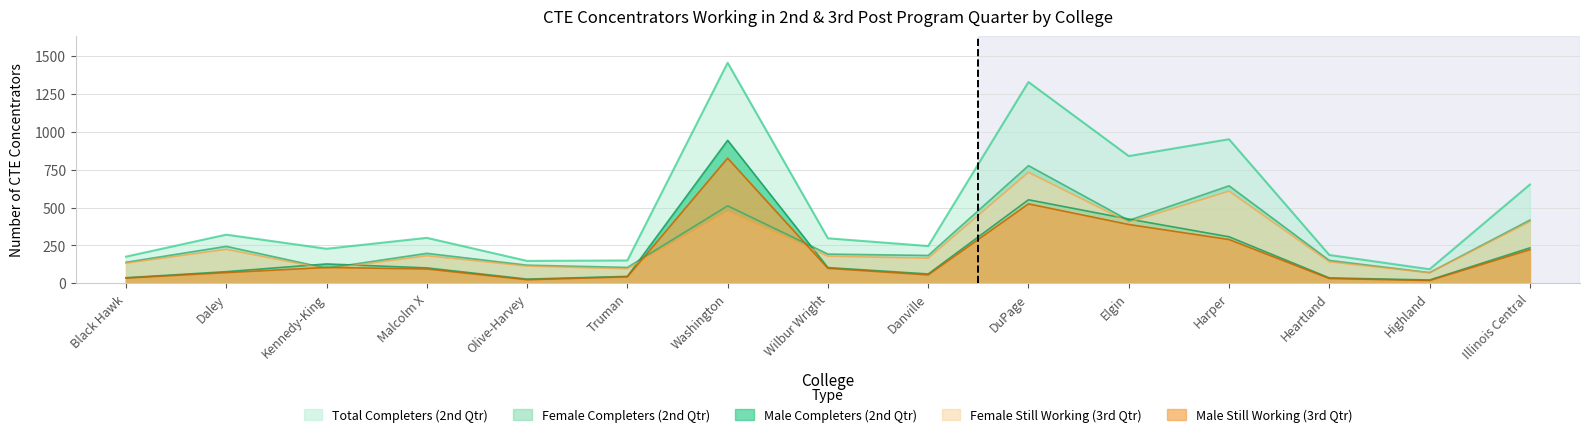

How many data points does each series have?

15